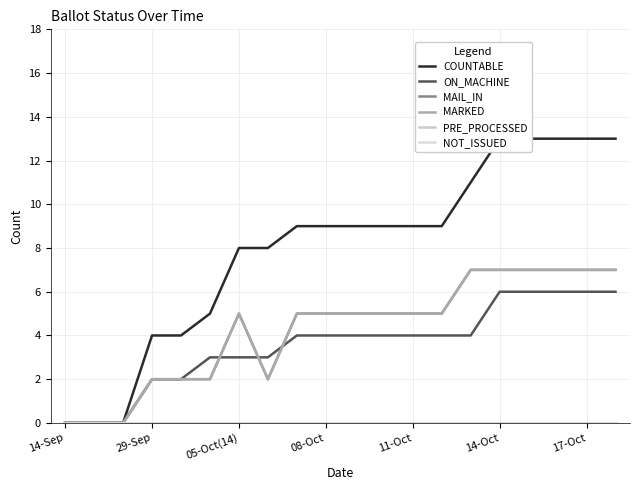

Which series changed the most between 05-Oct(14) and 17-Oct?

COUNTABLE